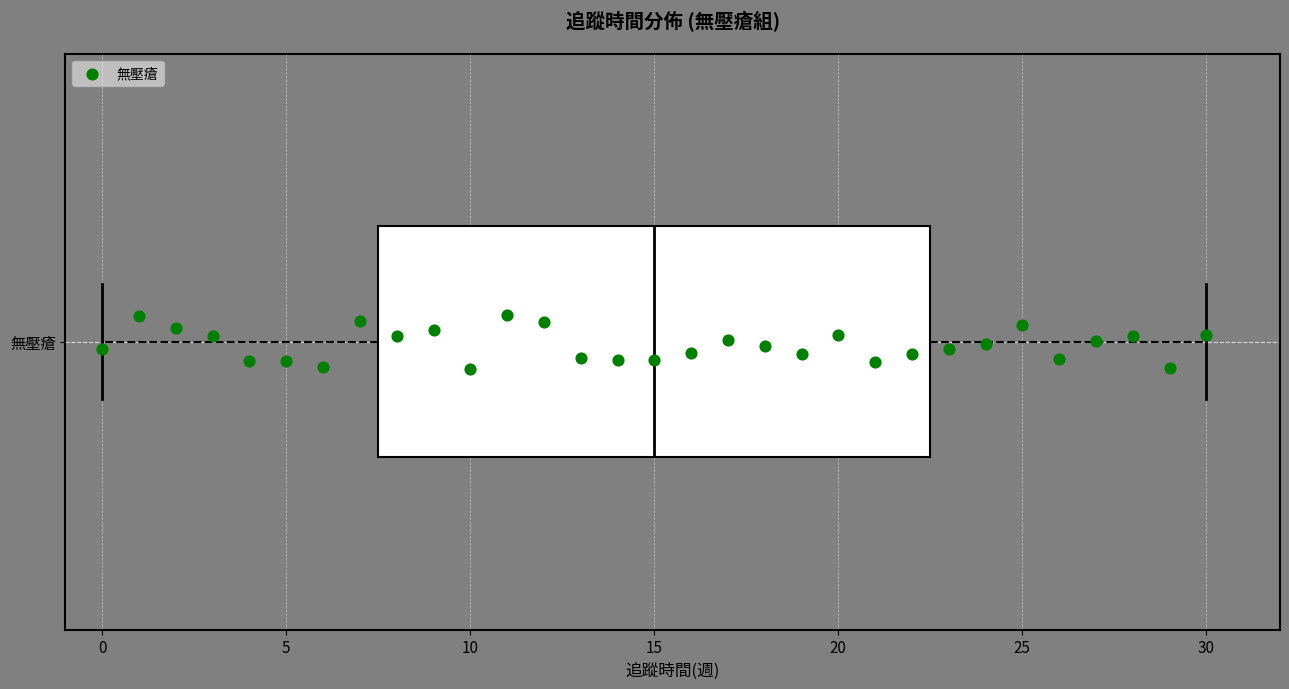

Where is the right edge of the box for 無壓瘡 on the x-axis? The values are not printed on the chart, so give them approximately, as read against the axis.

22.5